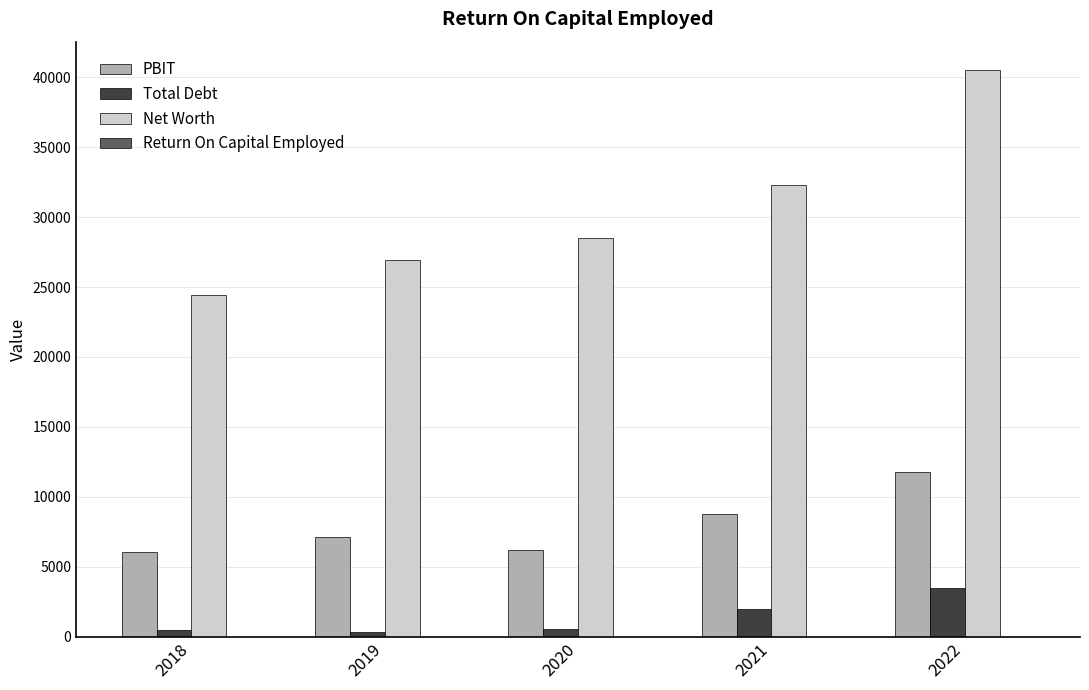

Which series has the widest spread of values?

Net Worth